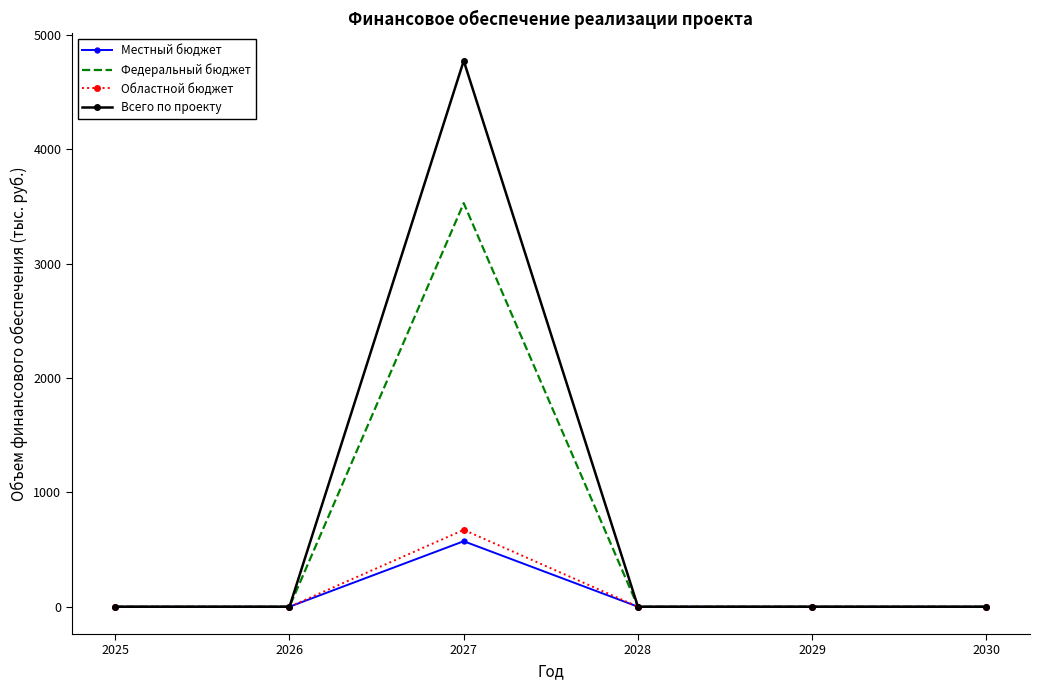

At how many categories does at least one series exceed 2794?

1